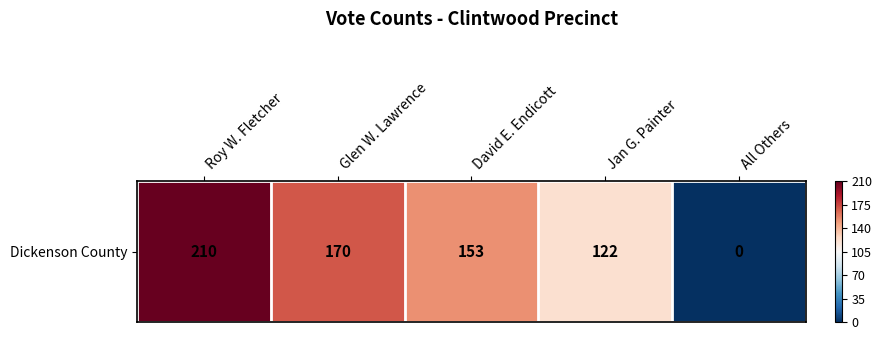

At which category does the chart reach its minimum across all series?

All Others